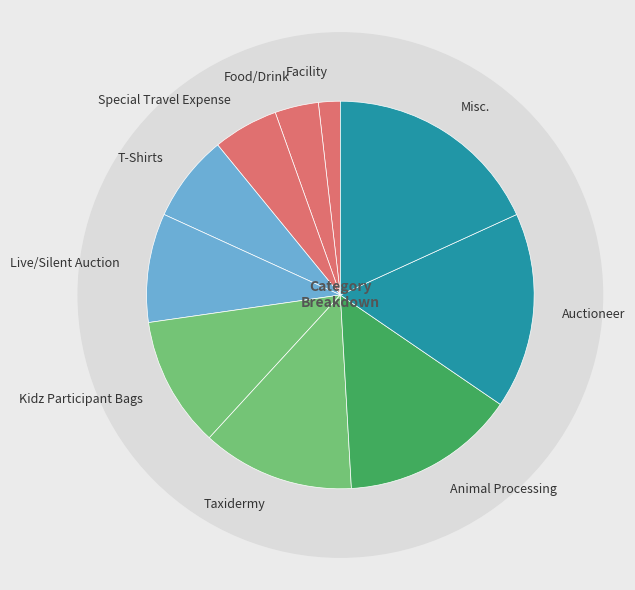

Rank the categories by value from highest to lowest.

Misc., Auctioneer, Animal Processing, Taxidermy, Kidz Participant Bags, Live/Silent Auction, T-Shirts, Special Travel Expense, Food/Drink, Facility